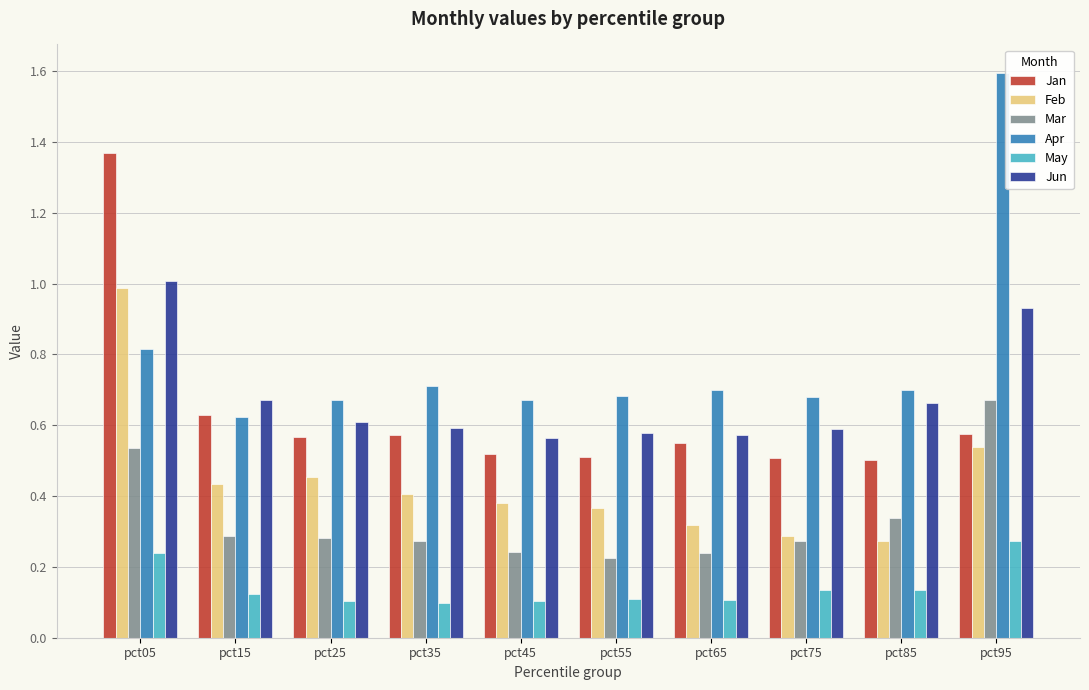

Which series changed the most between pct15 and pct95?

Apr